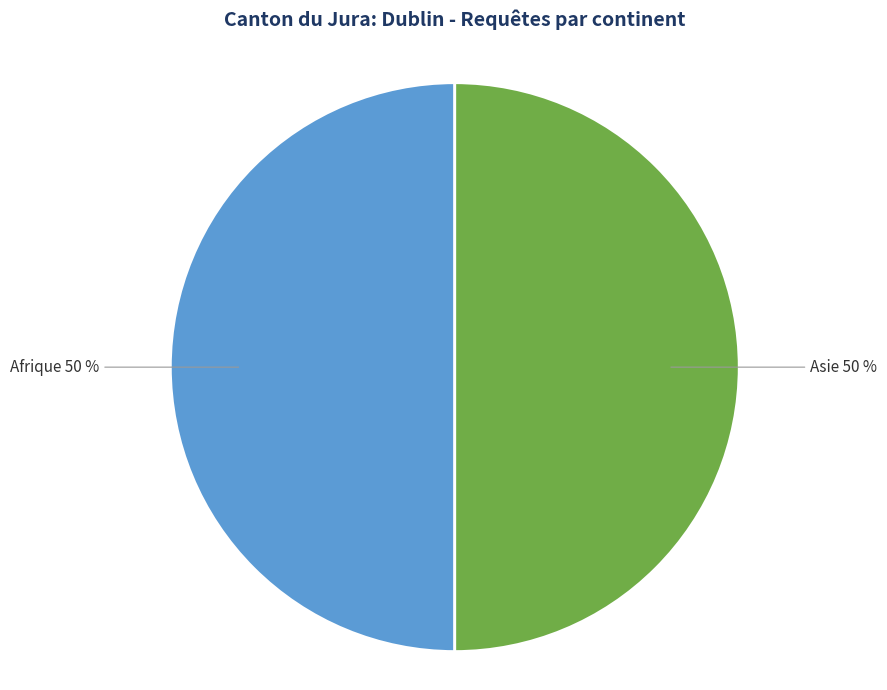

True or false: Afrique accounts for 35% of the total.

False